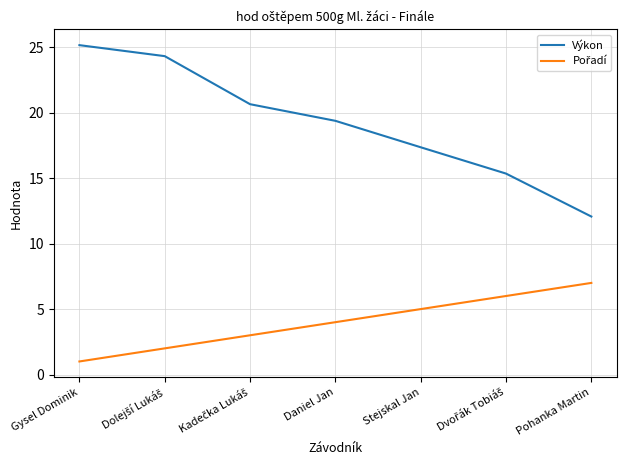

Is this an area chart (filled region under the line)?

No